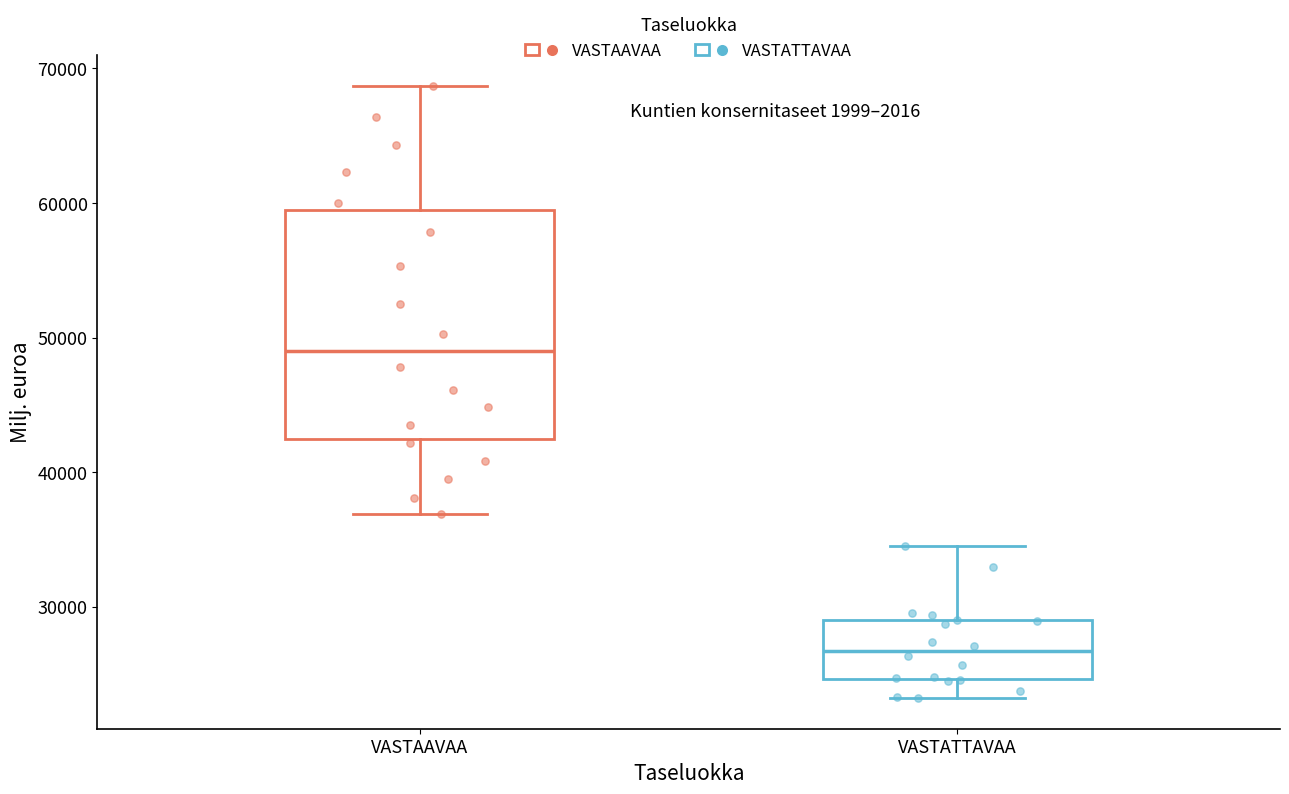

Reading left to right, read every box against the y-axis: the position of its median line, the range the box covers, and the ends of its whiskers. The values are not printed on the chart, so give them approximately, as read against the axis.

VASTAAVAA: median 49000, box 42000 to 59000, whiskers 37000 to 69000
VASTATTAVAA: median 27000, box 25000 to 29000, whiskers 23000 to 35000